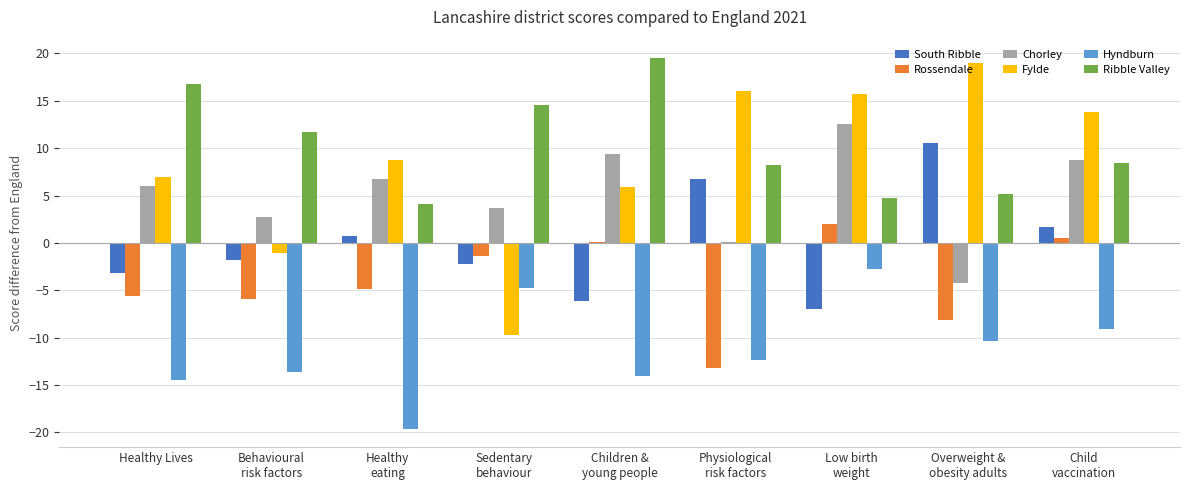

How many categories are shown in the chart?

9